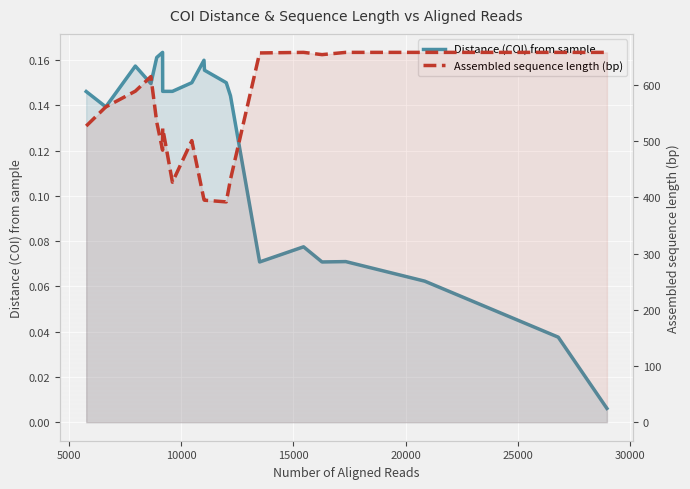

What is the average value of the Assembled sequence length (bp) series?

548.9